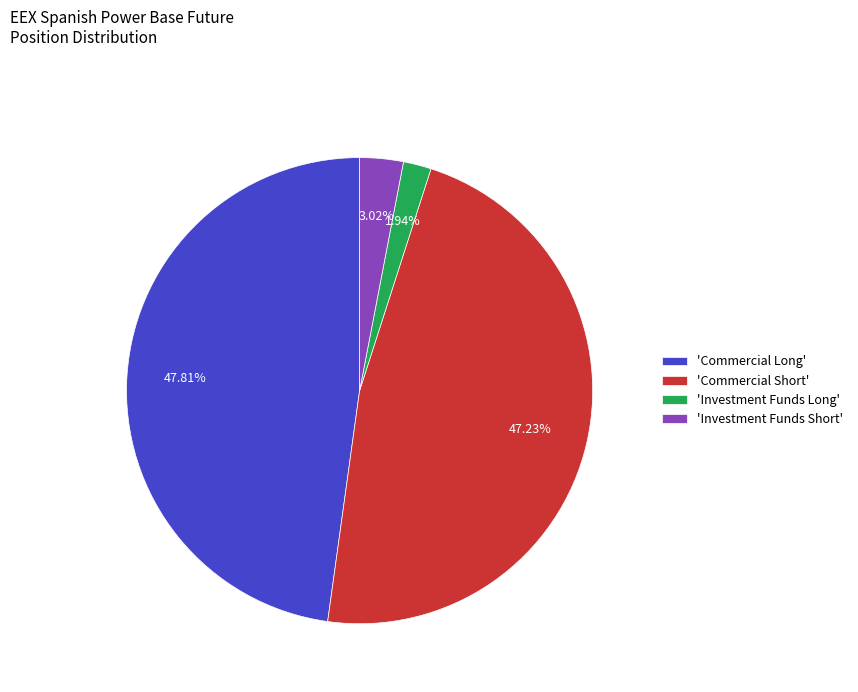

Is there any slice that represents more than half of the pie?

No